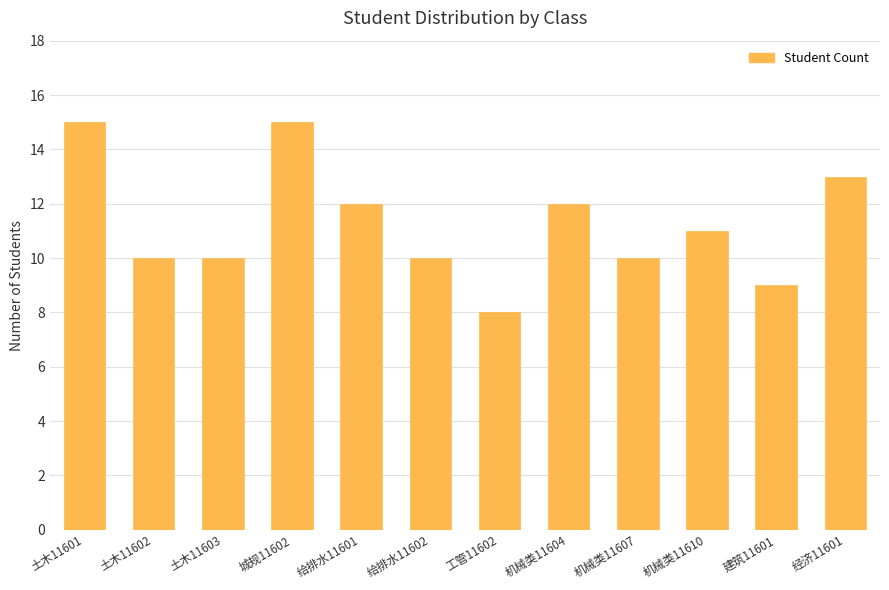

What is the change in value from 土木11602 to 给排水11601?

+2